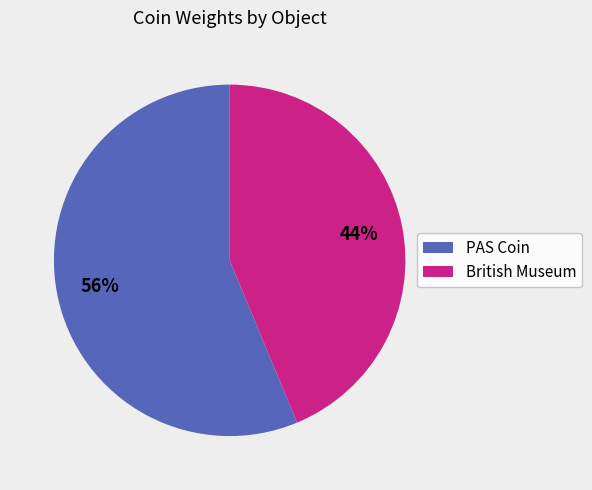

To the nearest percent, what is the average slice percentage?

50%